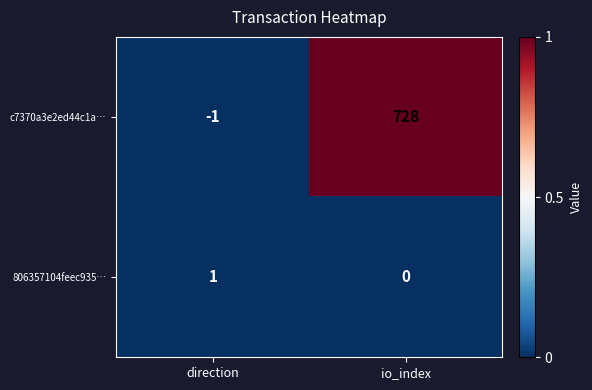

At which category is the sum across all series the highest?

io_index